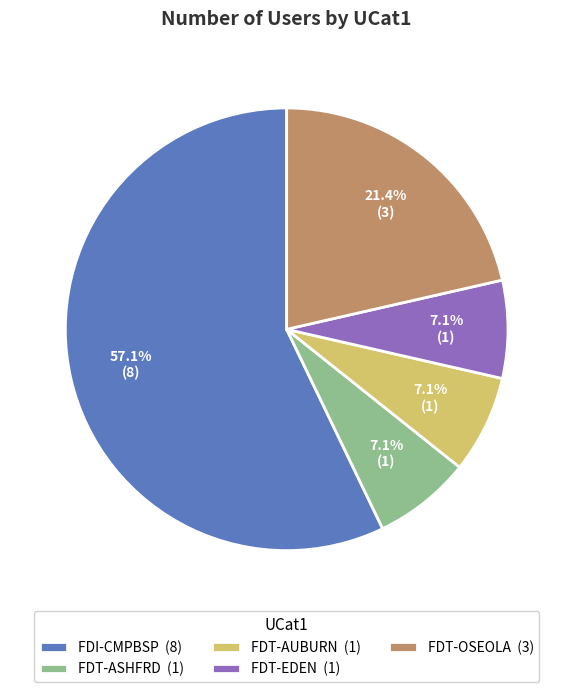

Combined, do FDT-ASHFRD and FDT-OSEOLA account for over 50%?

No